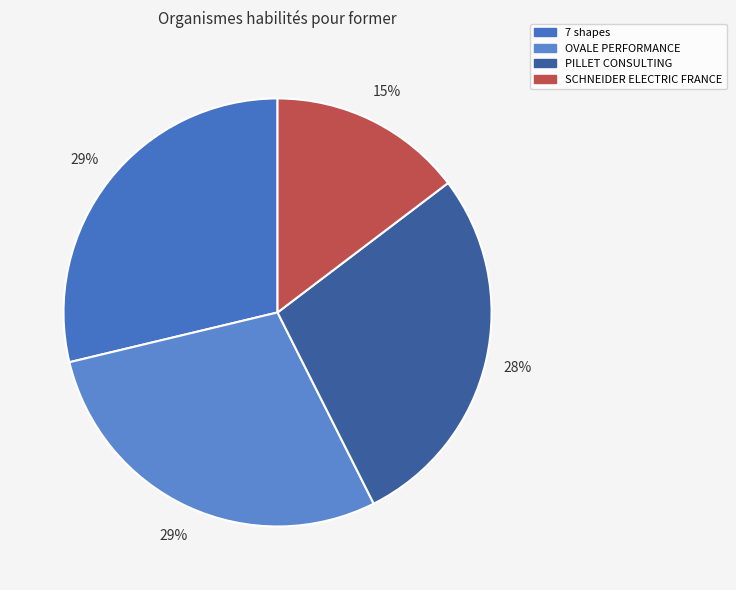

Rank the categories by value from highest to lowest.

7 shapes, OVALE PERFORMANCE, PILLET CONSULTING, SCHNEIDER ELECTRIC FRANCE